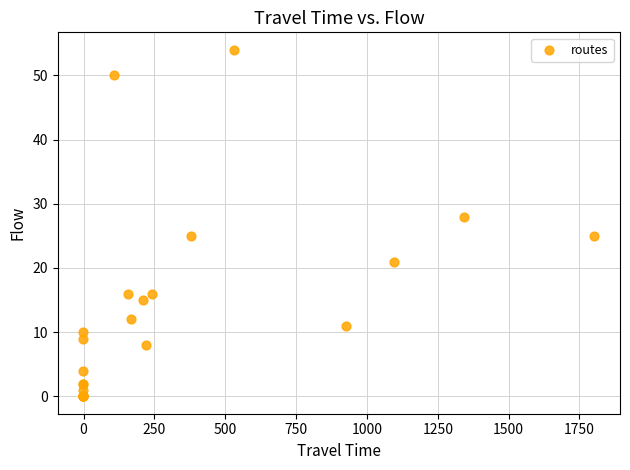

What Y value in the scatter plot is closest to 27?

28